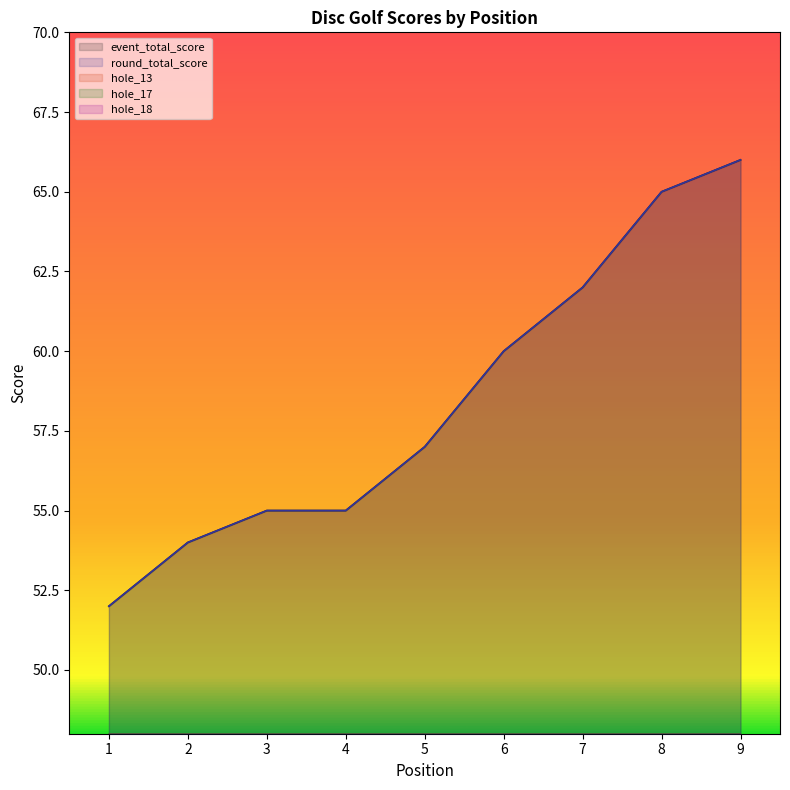

The value of round_total_score at 6 is 84. True or false?

False